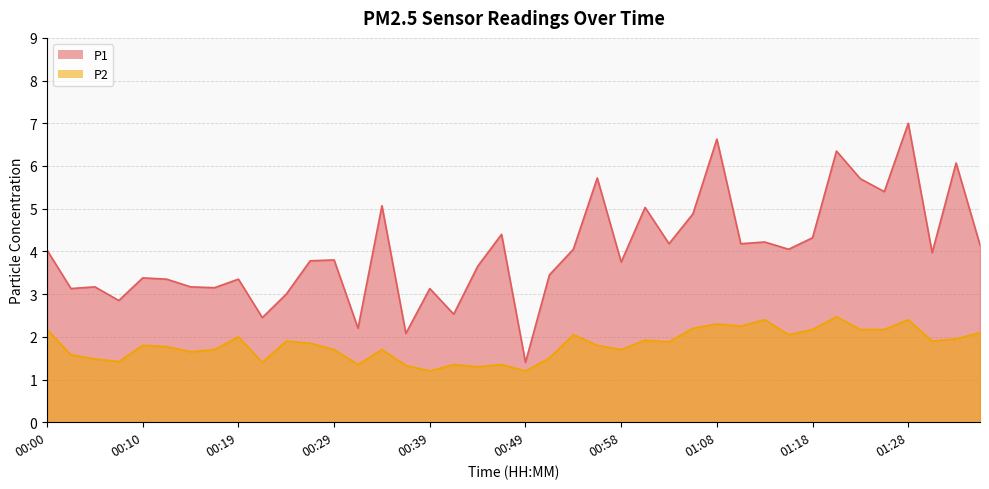

What is the approximate value of P2 at 01:28?

2.4